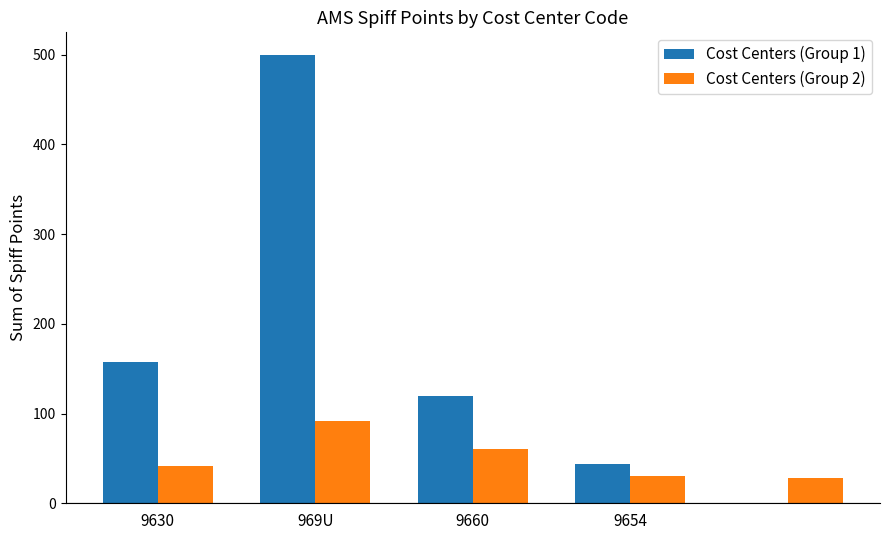

Which series has the largest total across all categories?

Cost Centers (Group 1)